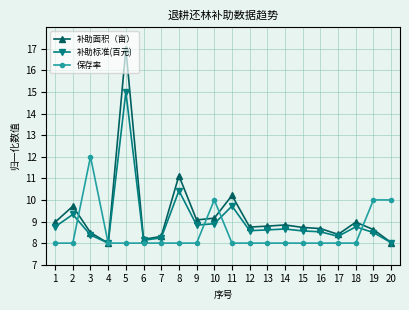

Is it true that 补助面积（亩） equals 8.6 at 19?

True